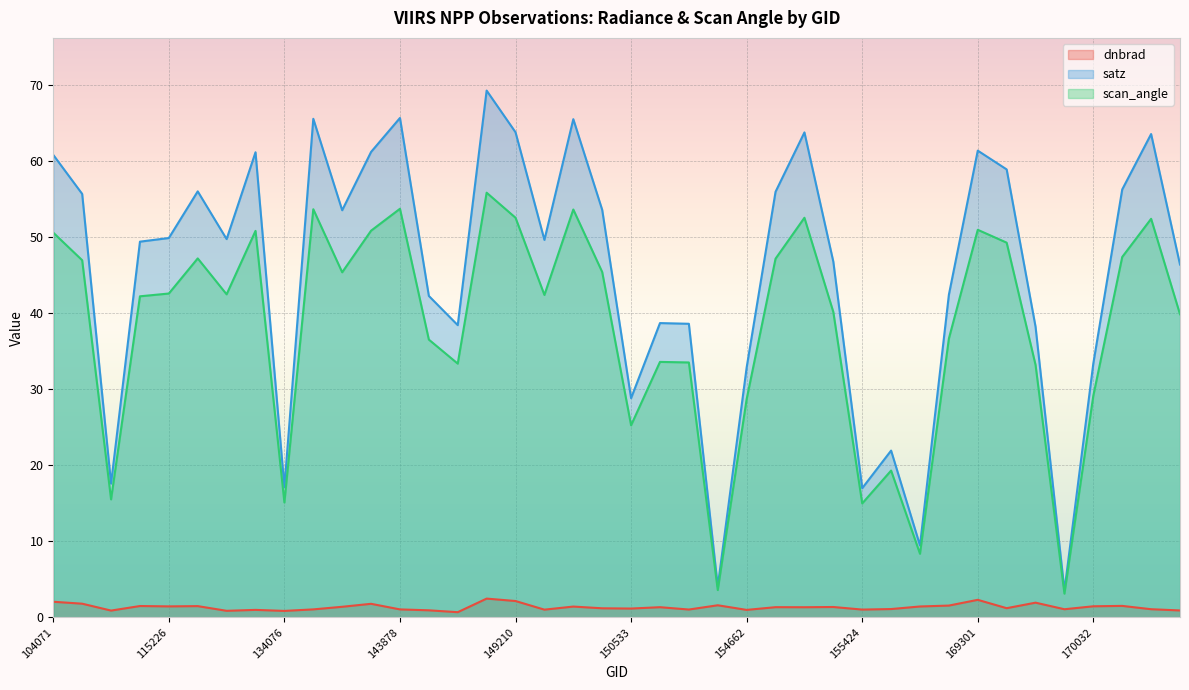

The dnbrad series shows 0.4 at 169494. True or false?

False